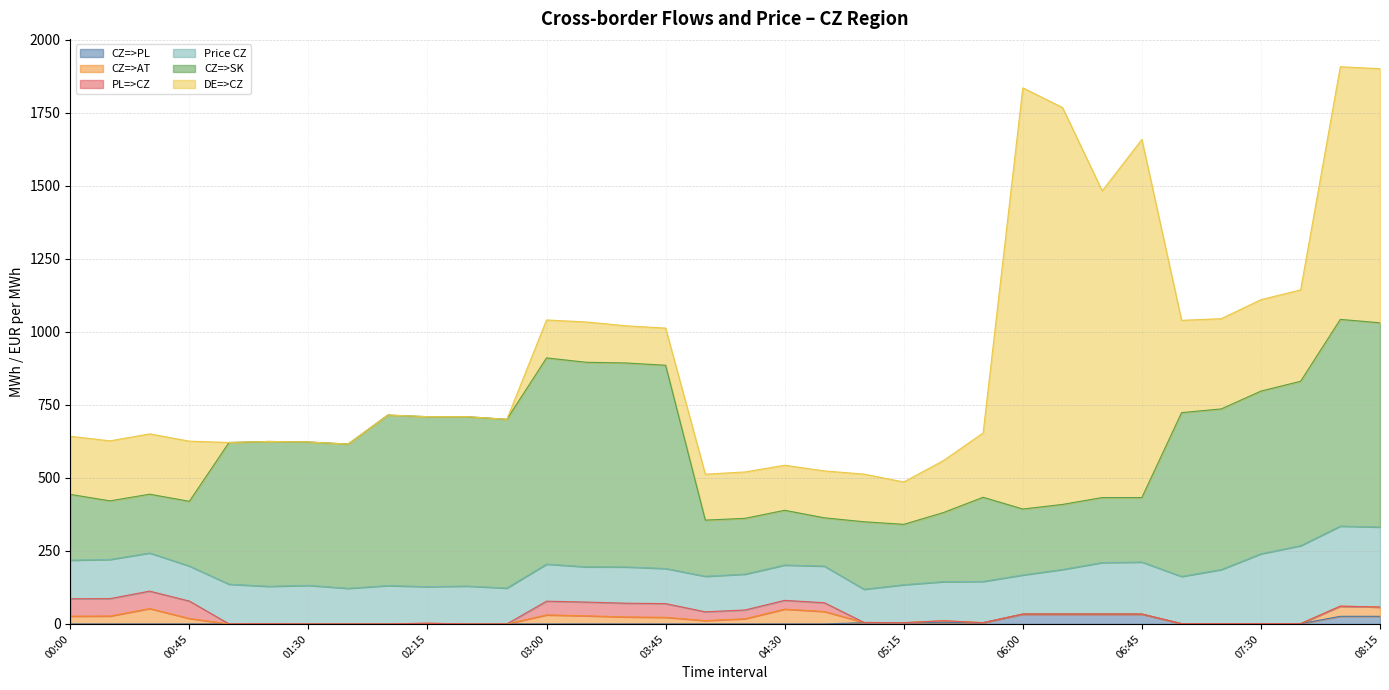

The value of CZ=>AT at 06:15 is 33.1. True or false?

False